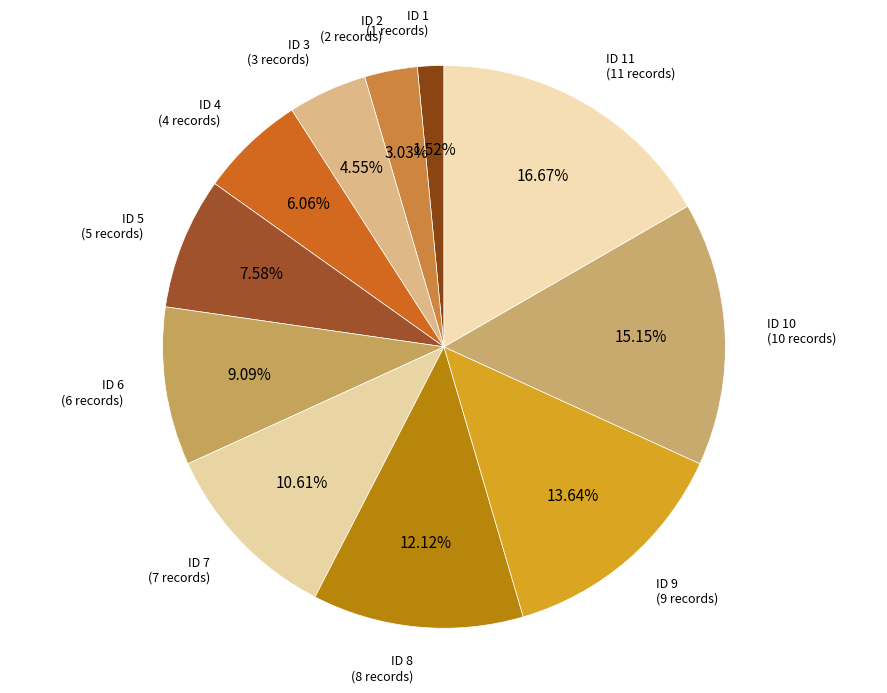

Which has a higher value, ID 8 or ID 2?

ID 8